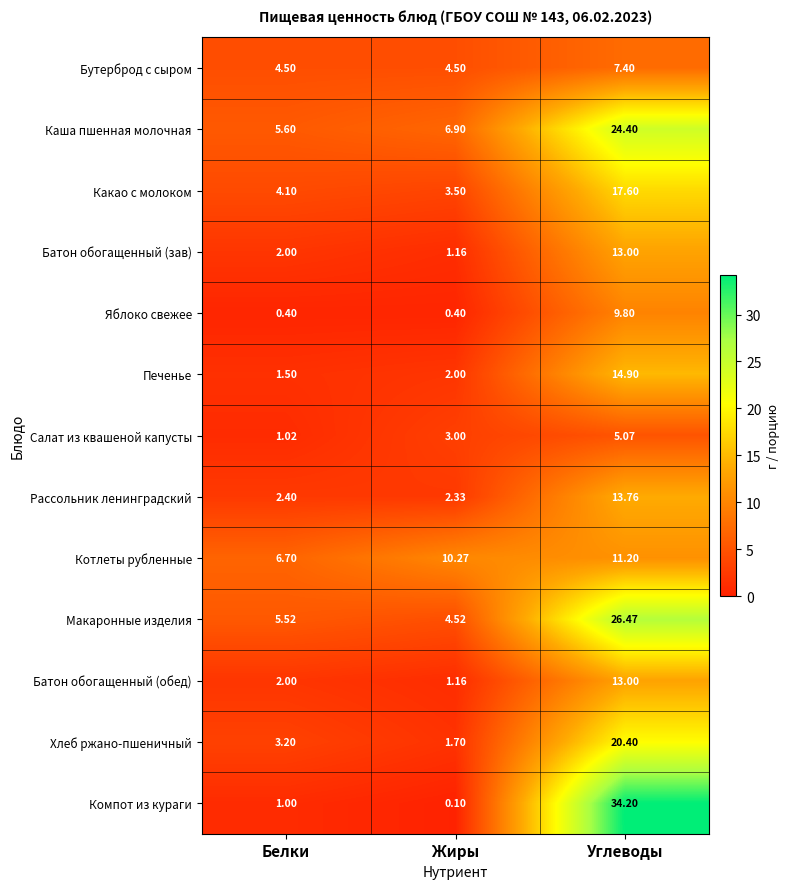

At which category is the sum across all series the highest?

Углеводы